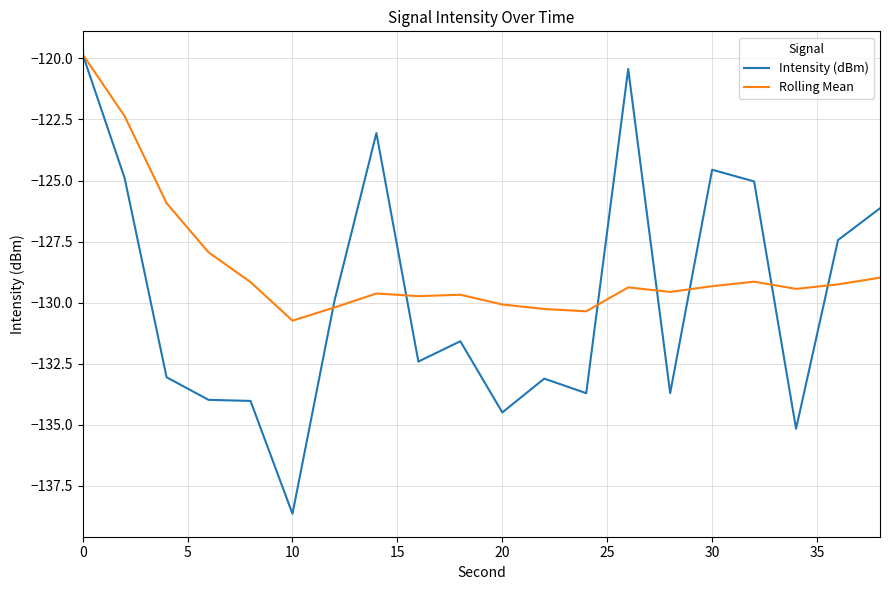

Which series has the largest range (max minus min)?

Intensity (dBm)